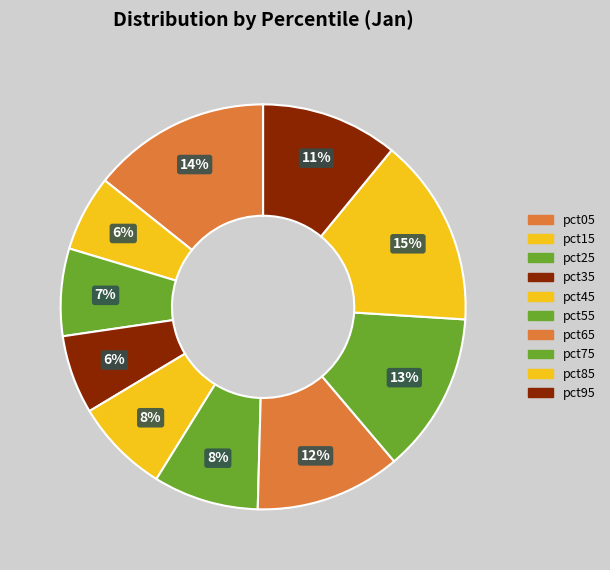

What is the change in value from pct25 to pct85?

+0.4